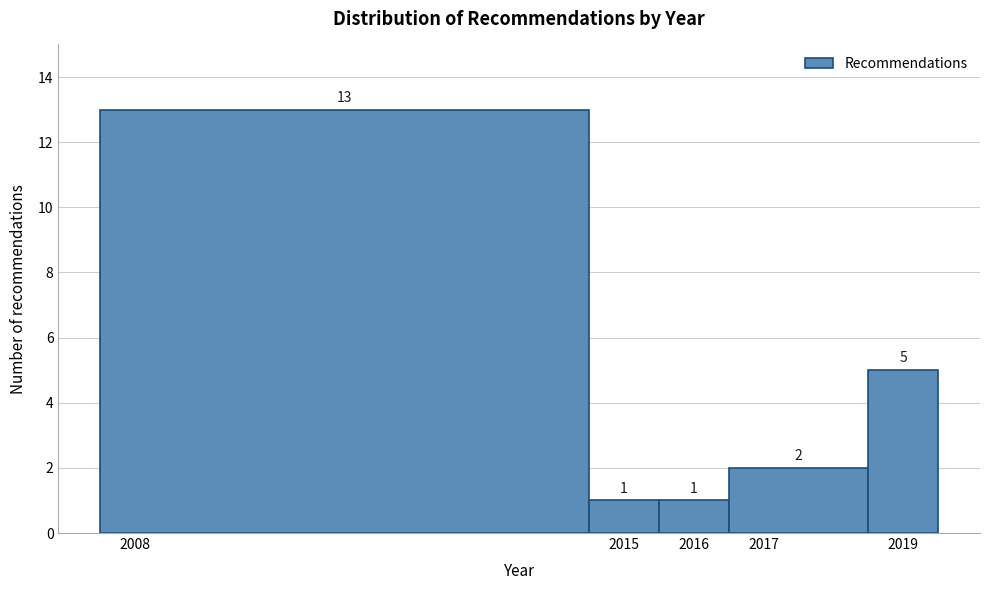

What is the height of the bar covering 2016.5 to 2018.5 on the x-axis?

2